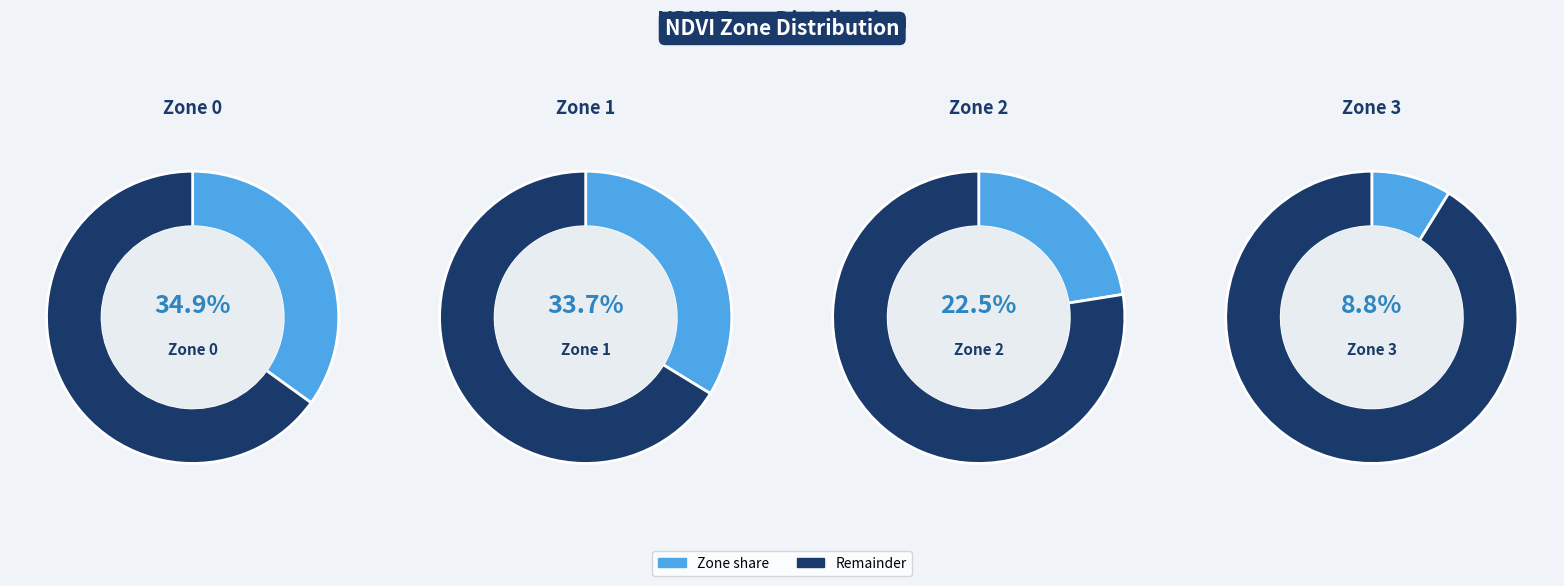

How many slices are in this pie chart?

4